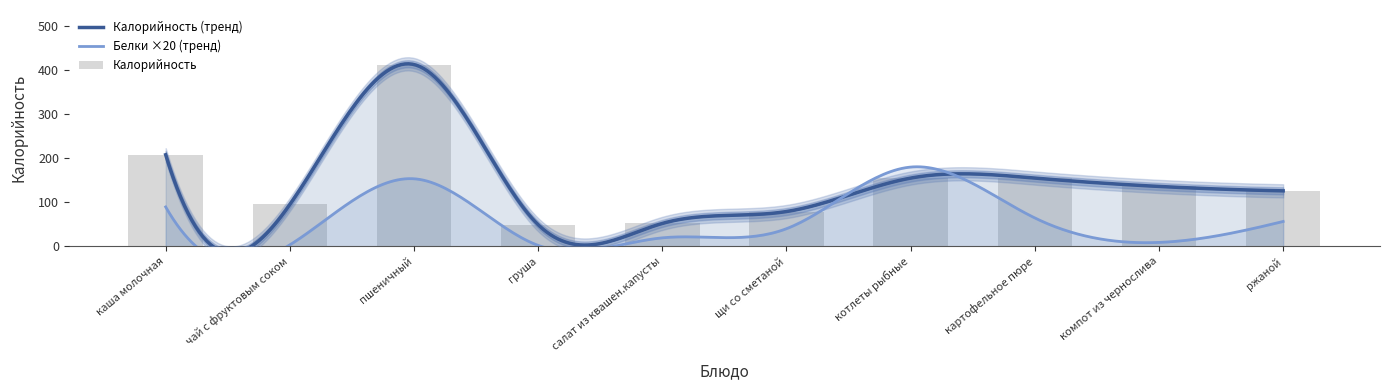

Approximately how many times larger is the value at котлеты рыбные compared to компот из чернослива?

1.1